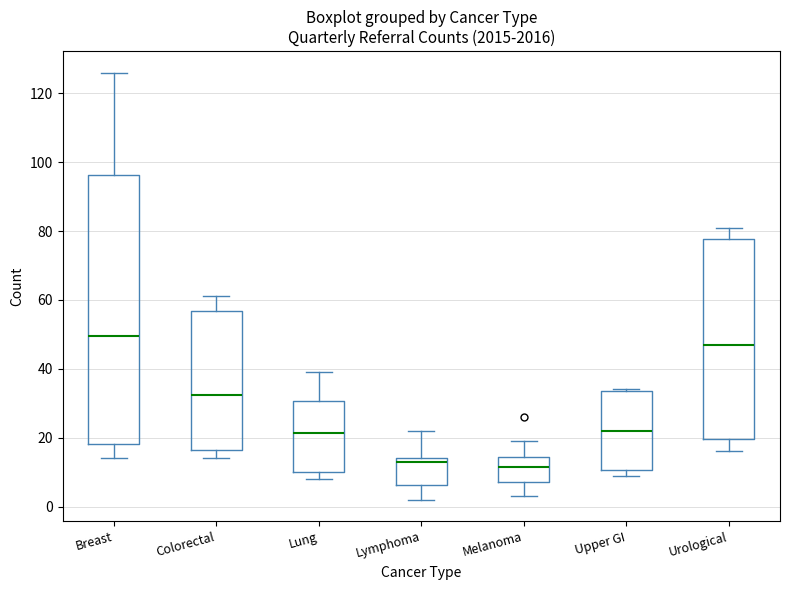

Comparing the boxes themselves (not the whiskers), which one is the tallest?

Breast